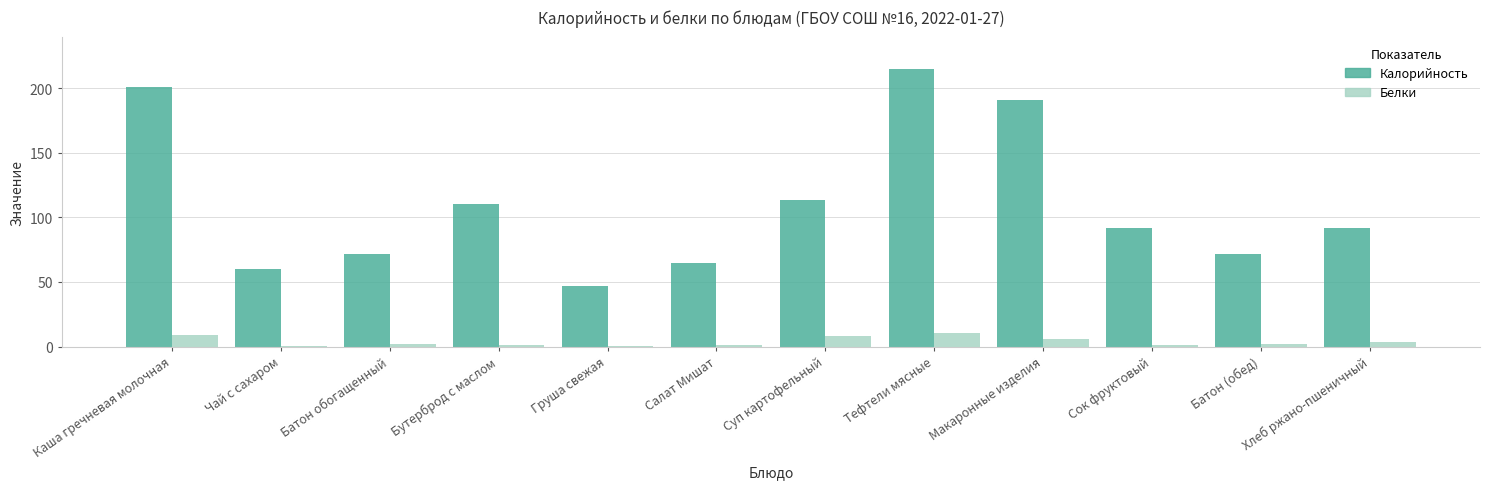

What is the total value across all series at Бутерброд с маслом?

111.1